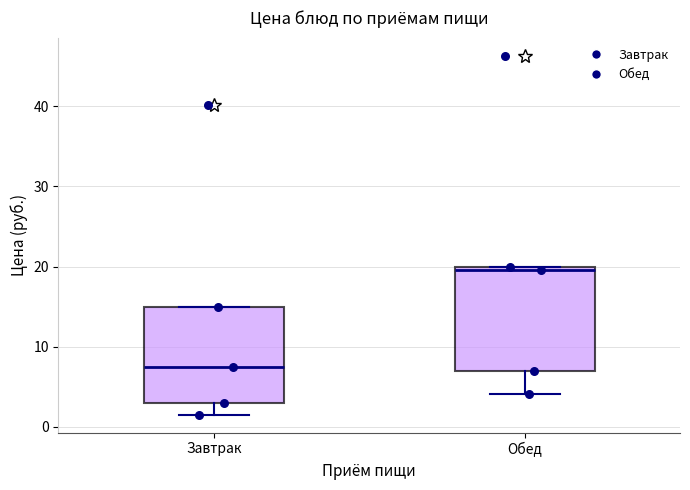

Where is the lower edge of the box for Обед on the y-axis? The values are not printed on the chart, so give them approximately, as read against the axis.

7